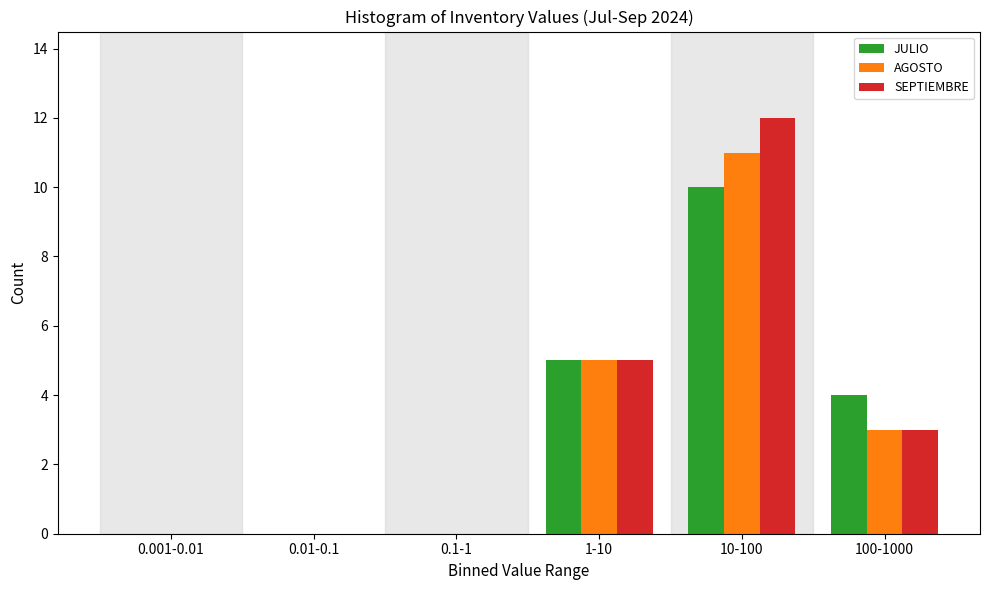

Reading left to right, list all the values displayed in this chart.

JULIO: 0.001-0.01=0	0.01-0.1=0	0.1-1=0	1-10=5	10-100=10	100-1000=4
AGOSTO: 0.001-0.01=0	0.01-0.1=0	0.1-1=0	1-10=5	10-100=11	100-1000=3
SEPTIEMBRE: 0.001-0.01=0	0.01-0.1=0	0.1-1=0	1-10=5	10-100=12	100-1000=3